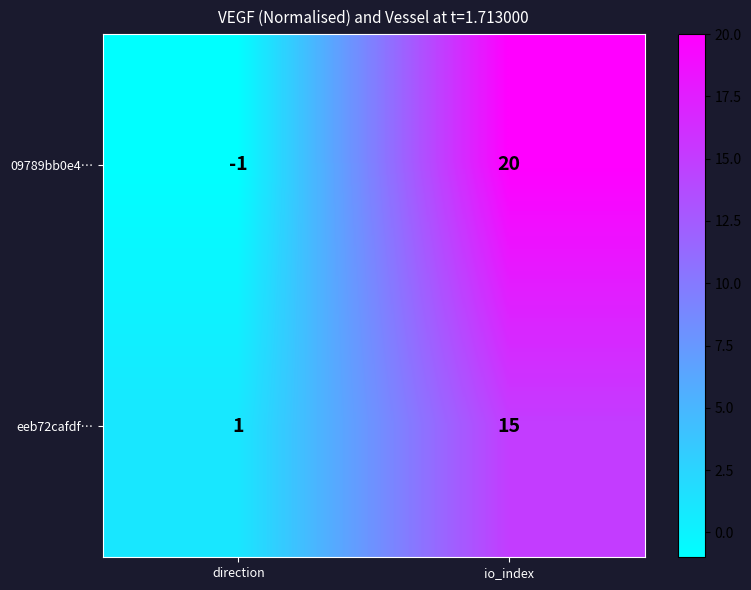

Reading right to left, what are all the values shown in this chart?

09789bb0e4…: io_index=20	direction=-1
eeb72cafdf…: io_index=15	direction=1